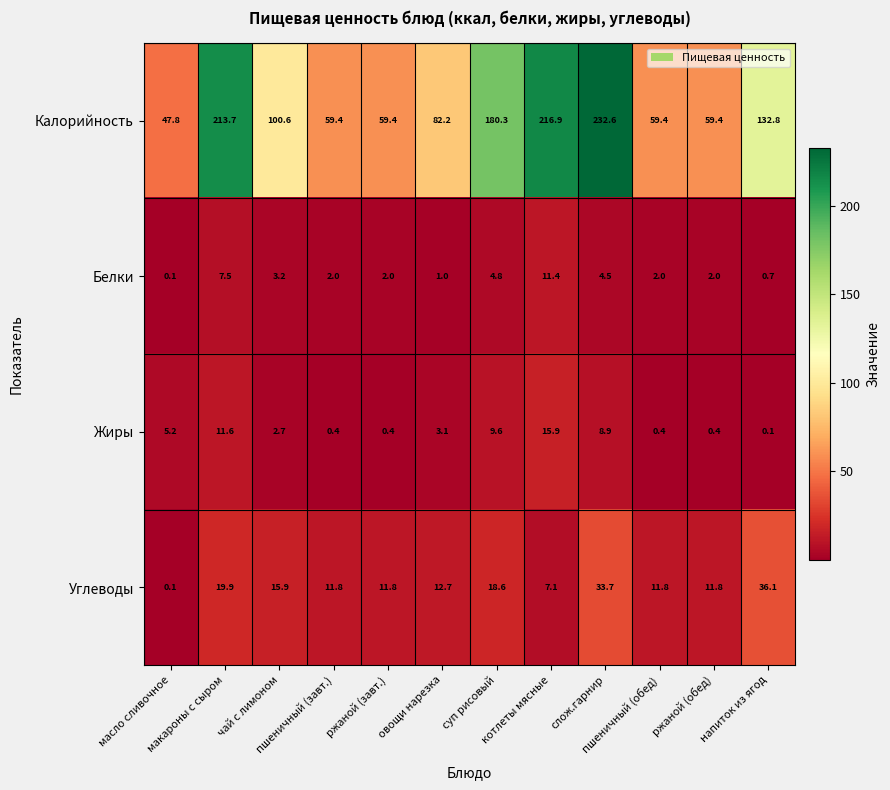

At ржаной (обед), list the series in order from smallest to largest.

Жиры, Белки, Углеводы, Калорийность